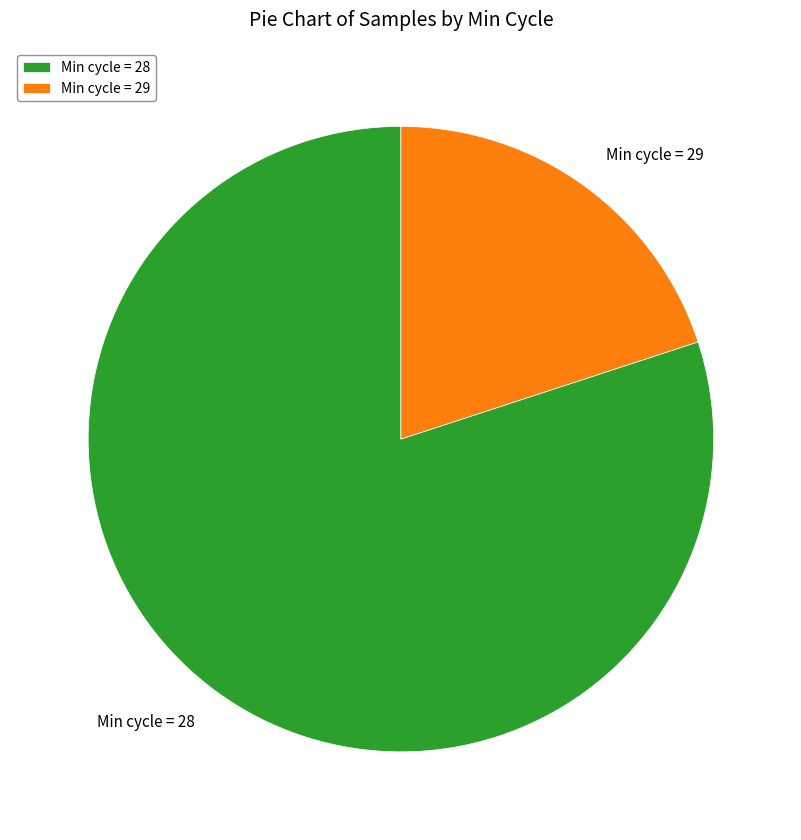

The Min cycle = 29 slice represents 26% of the pie. True or false?

False